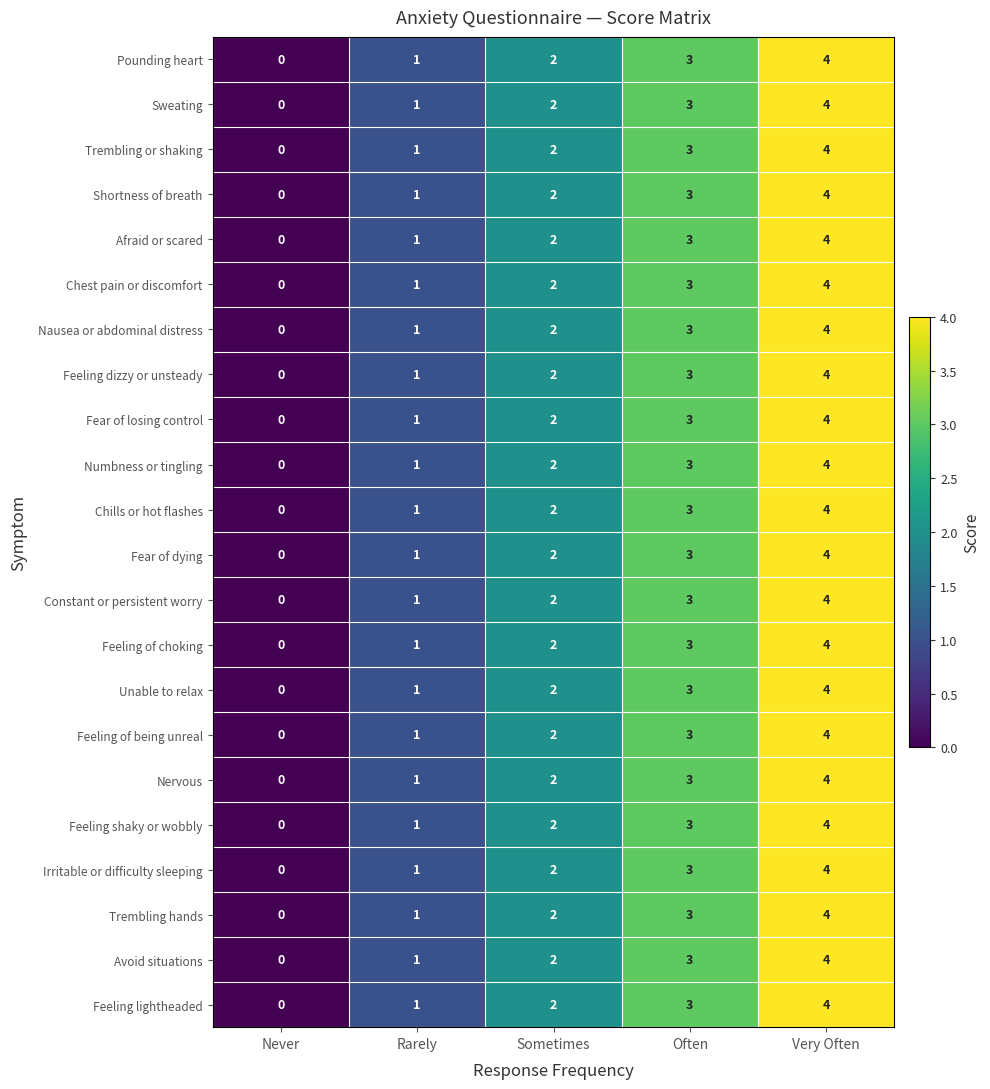

What is the difference between the maximum and minimum values in the Constant or persistent worry series?

4